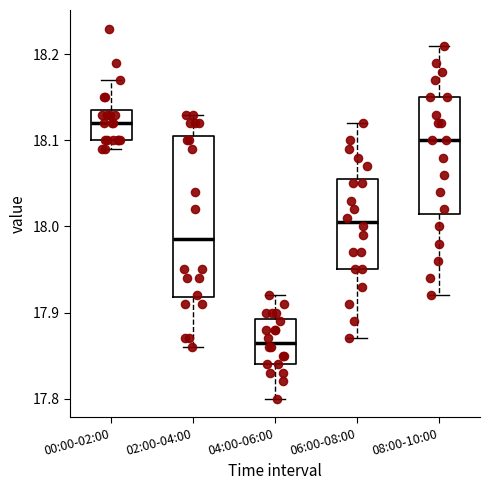

Comparing the boxes themselves (not the whiskers), which one is the tallest?

02:00-04:00